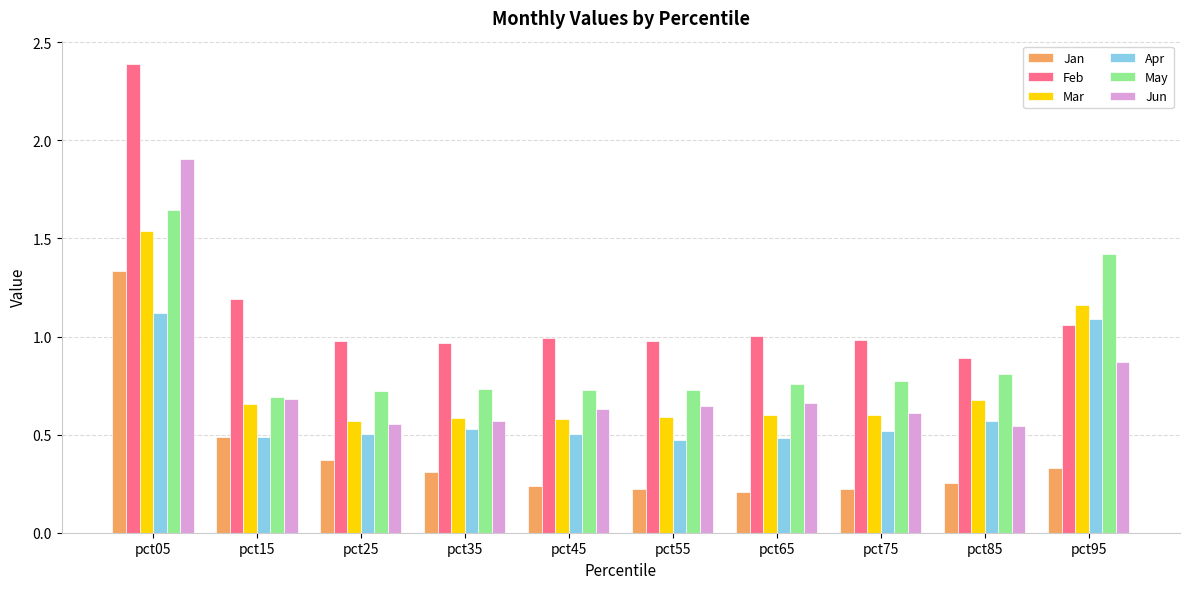

What is the sum of all May values?

9.0